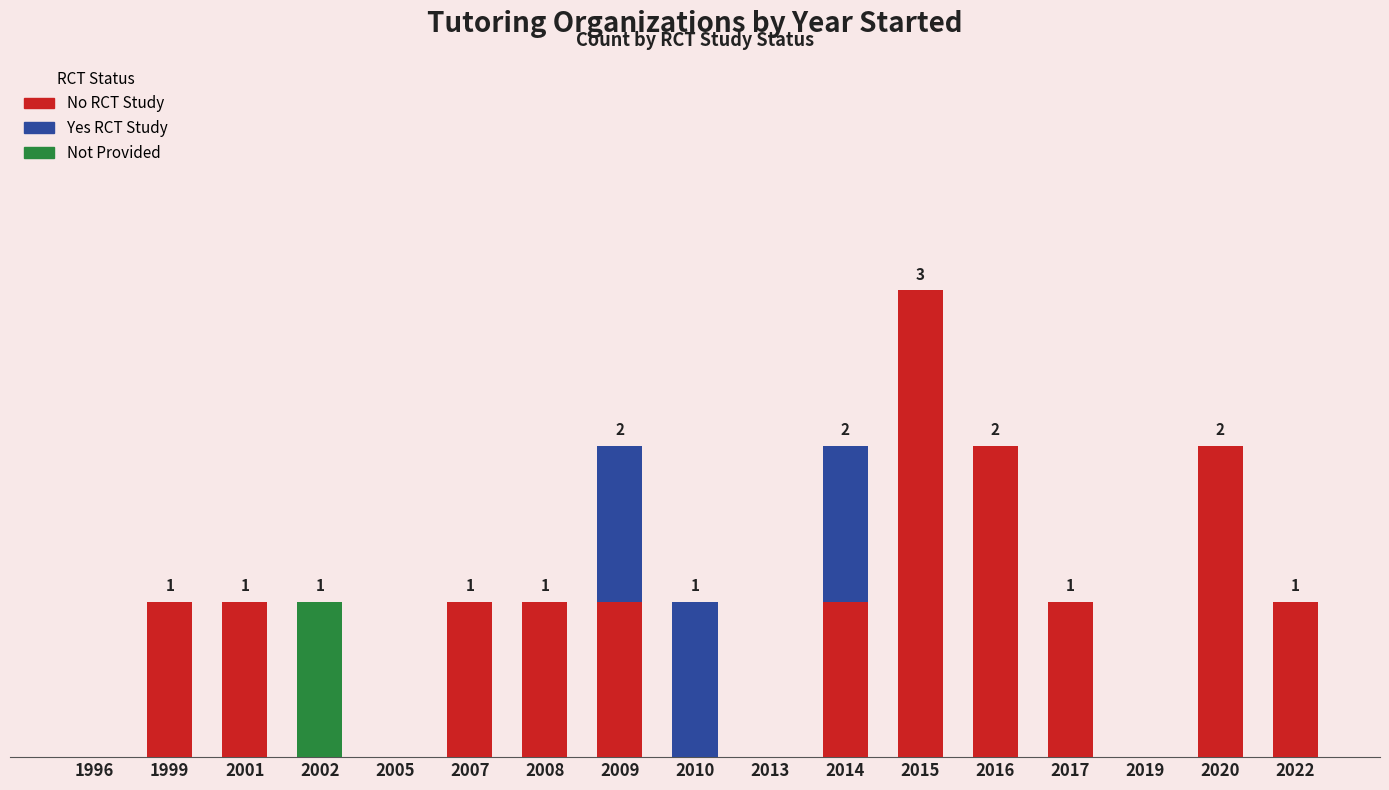

Are the bars horizontal?

No